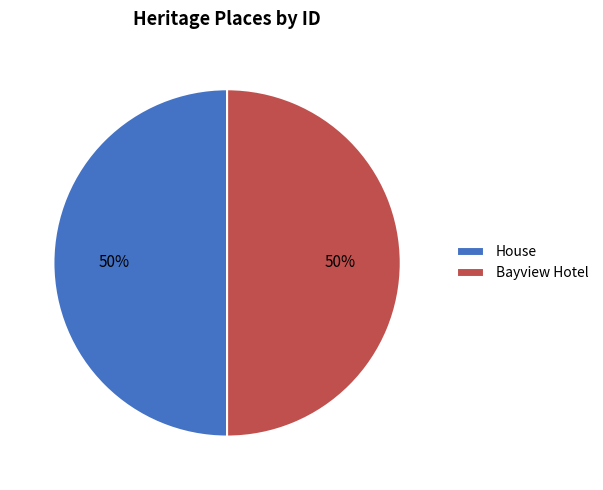

What percentage is the House slice, to the nearest percent?

50%